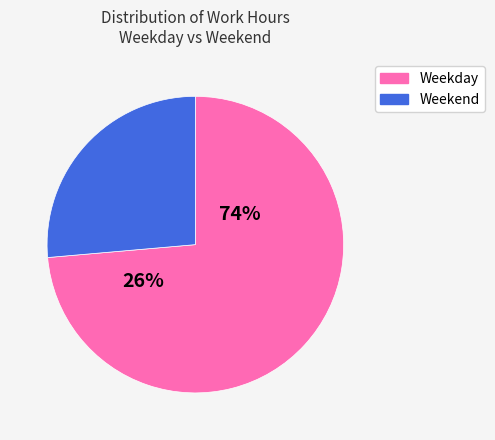

The Mon slice represents 15% of the pie. True or false?

False